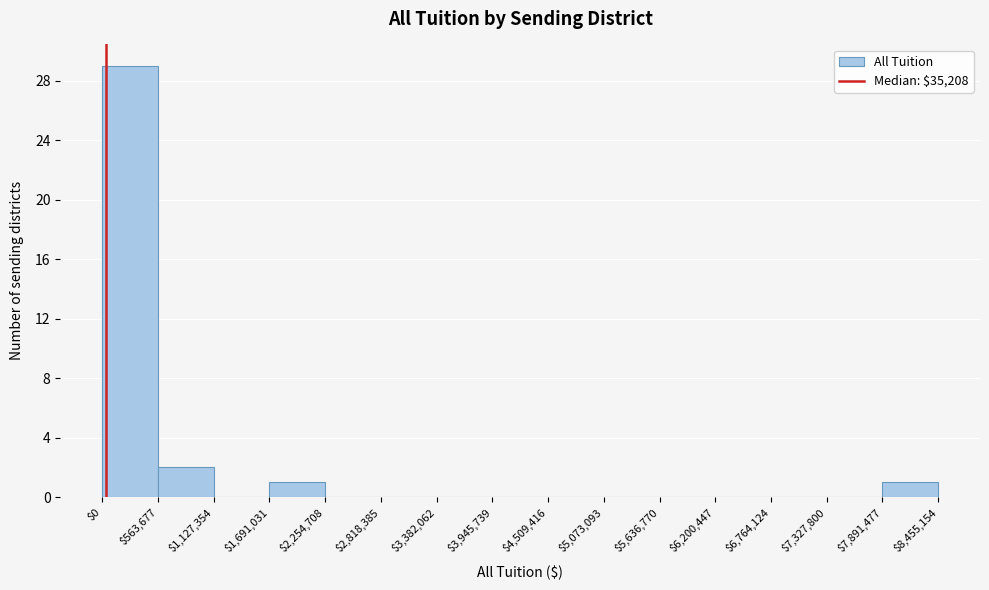

Reading left to right, transcribe this chart: for each bar, give the range it covers on the x-axis and its height. The values are not printed on the chart, so give them approximately, as read against the axis.

$0 to $563,677: 29
$563,677 to $1,127,354: 2
$1,127,354 to $1,691,031: 0
$1,691,031 to $2,254,708: 1
$2,254,708 to $2,818,385: 0
$2,818,385 to $3,382,062: 0
$3,382,062 to $3,945,739: 0
$3,945,739 to $4,509,416: 0
$4,509,416 to $5,073,093: 0
$5,073,093 to $5,636,770: 0
$5,636,770 to $6,200,447: 0
$6,200,447 to $6,764,124: 0
$6,764,124 to $7,327,800: 0
$7,327,800 to $7,891,477: 0
$7,891,477 to $8,455,154: 1